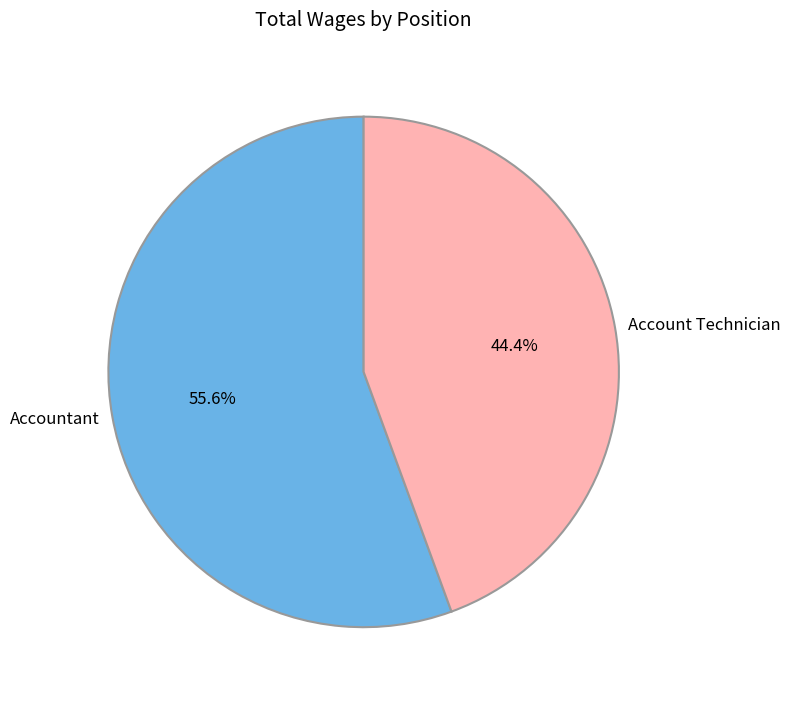

Does any single category account for the majority?

Yes